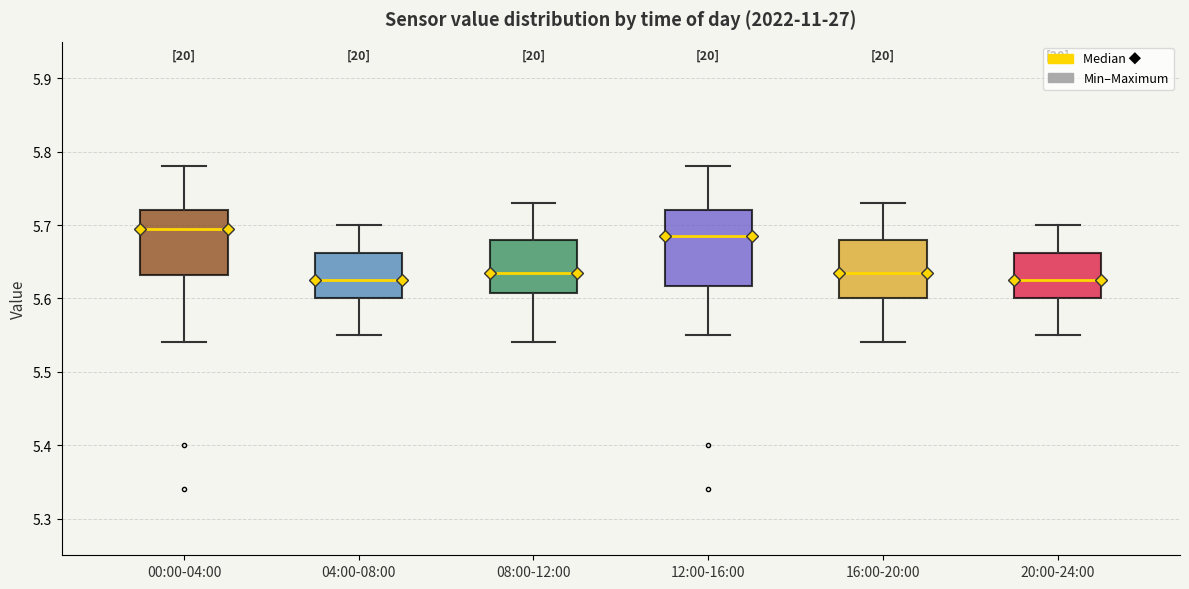

Where does the upper whisker of the box for 20:00-24:00 end on the y-axis? The values are not printed on the chart, so give them approximately, as read against the axis.

5.70